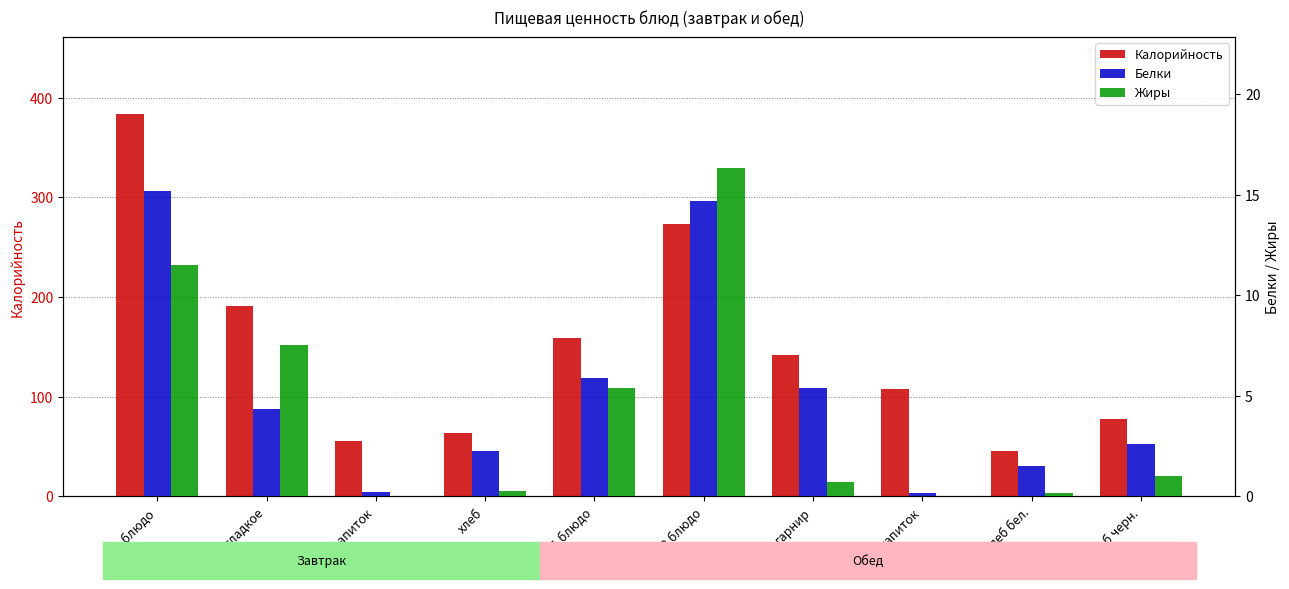

Between гор.напиток and хлеб, which is larger?

хлеб